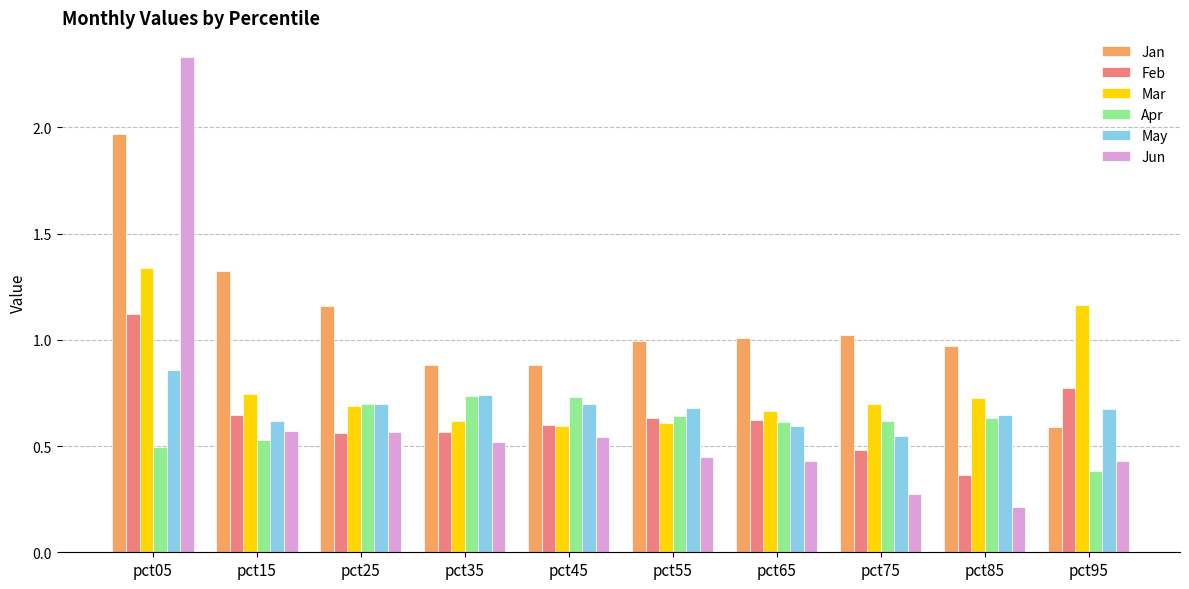

Where is Apr nearest to the value 0?

pct95